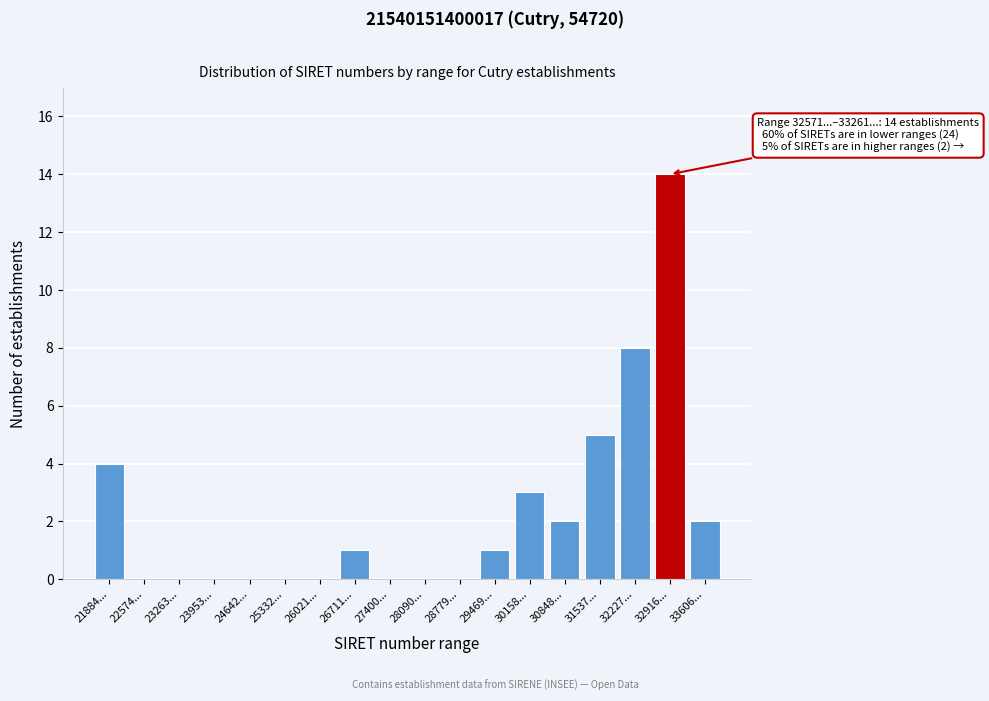

Reading right to left, transcribe all the data shown in this chart.

33606...=2	32916...=14	32227...=8	31537...=5	30848...=2	30158...=3	29469...=1	28779...=0	28090...=0	27400...=0	26711...=1	26021...=0	25332...=0	24642...=0	23953...=0	23263...=0	22574...=0	21884...=4